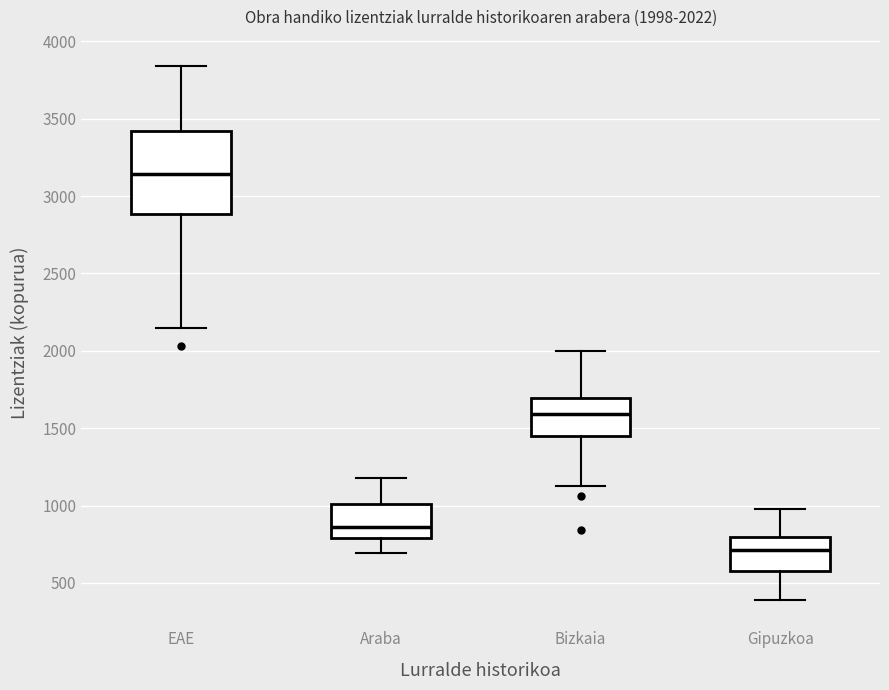

Comparing the boxes themselves (not the whiskers), which one is the tallest?

EAE